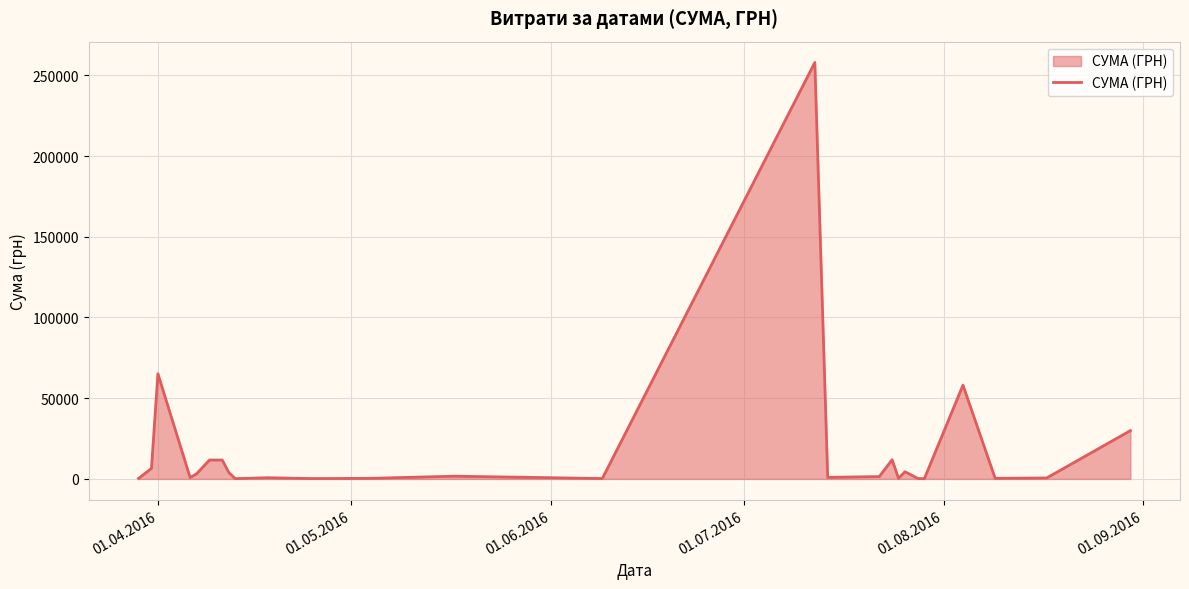

How many values are below 1447?

13